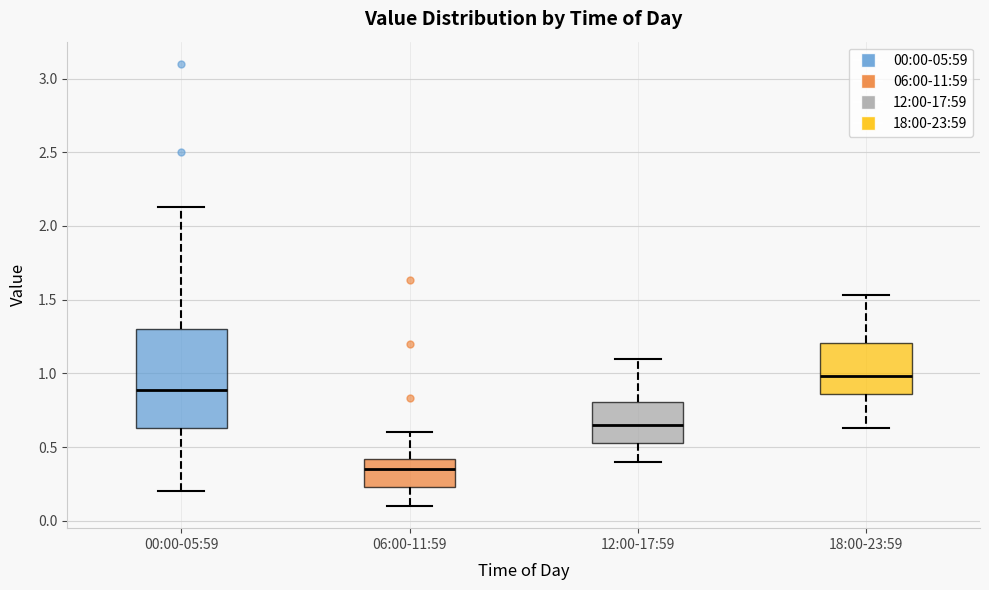

Reading left to right, transcribe this box plot: for each box, give where its median line is, the range the box spans, and where its two whiskers end, as read against the y-axis. The values are not printed on the chart, so give them approximately, as read against the axis.

00:00-05:59: median 0.90, box 0.65 to 1.30, whiskers 0.20 to 2.15
06:00-11:59: median 0.35, box 0.25 to 0.40, whiskers 0.10 to 0.60
12:00-17:59: median 0.65, box 0.55 to 0.80, whiskers 0.40 to 1.10
18:00-23:59: median 1.00, box 0.85 to 1.20, whiskers 0.65 to 1.55